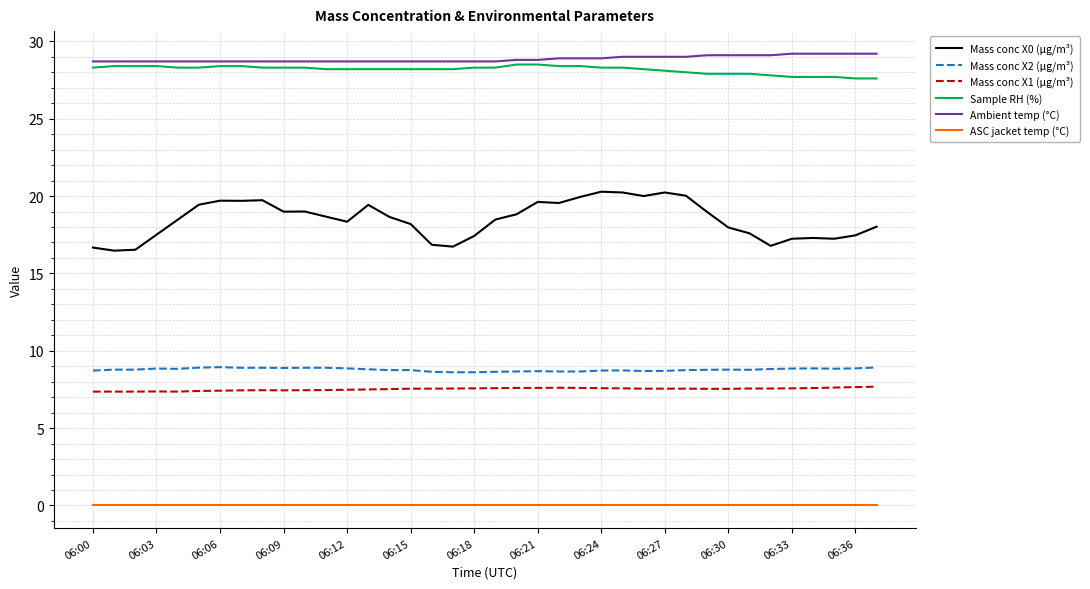

Which series has the largest range (max minus min)?

Mass conc X0 (μg/m³)